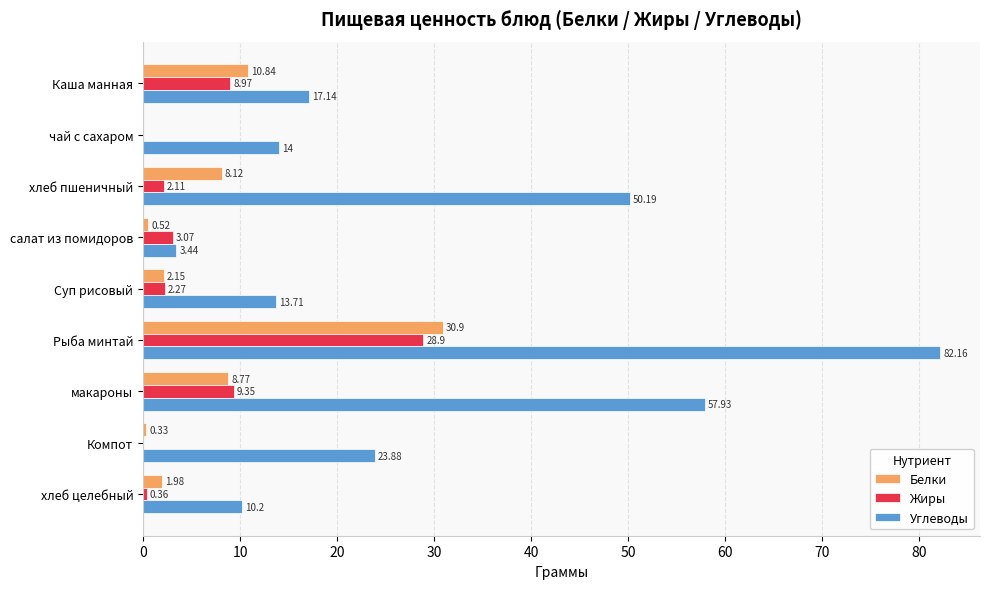

Between чай с сахаром and Компот, which series saw the biggest shift?

Углеводы